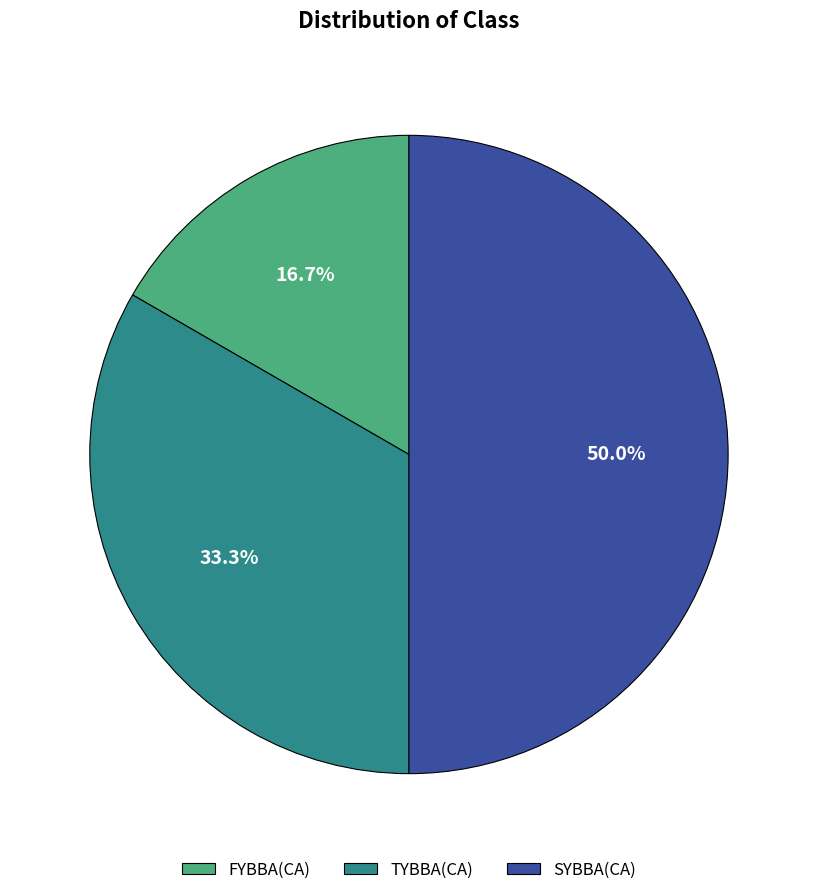

True or false: FYBBA(CA) accounts for 24% of the total.

False